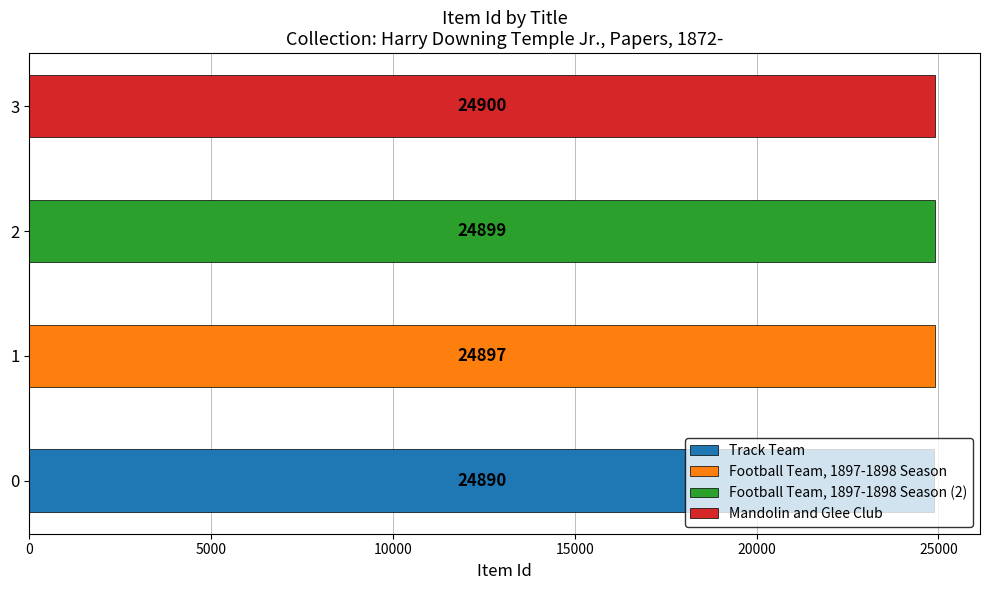

What is the difference between the maximum and minimum values?

10